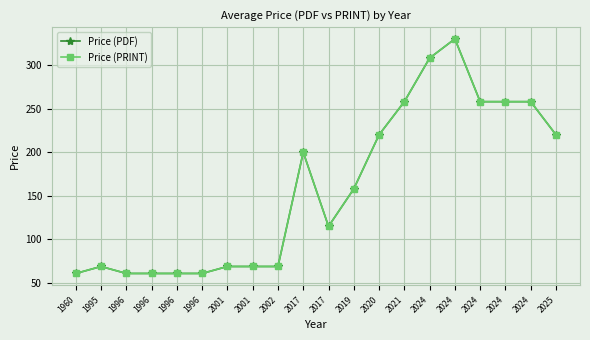

At which label is Price (PDF) closest to 195?

2017